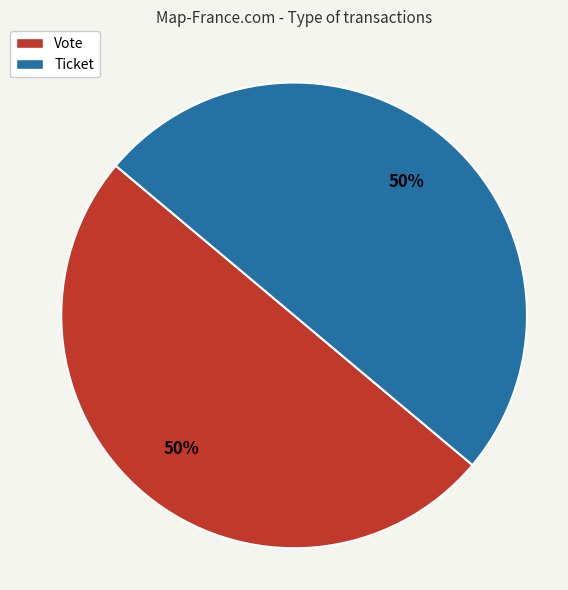

Approximately how many times larger is the value at Ticket compared to Vote?

1.0